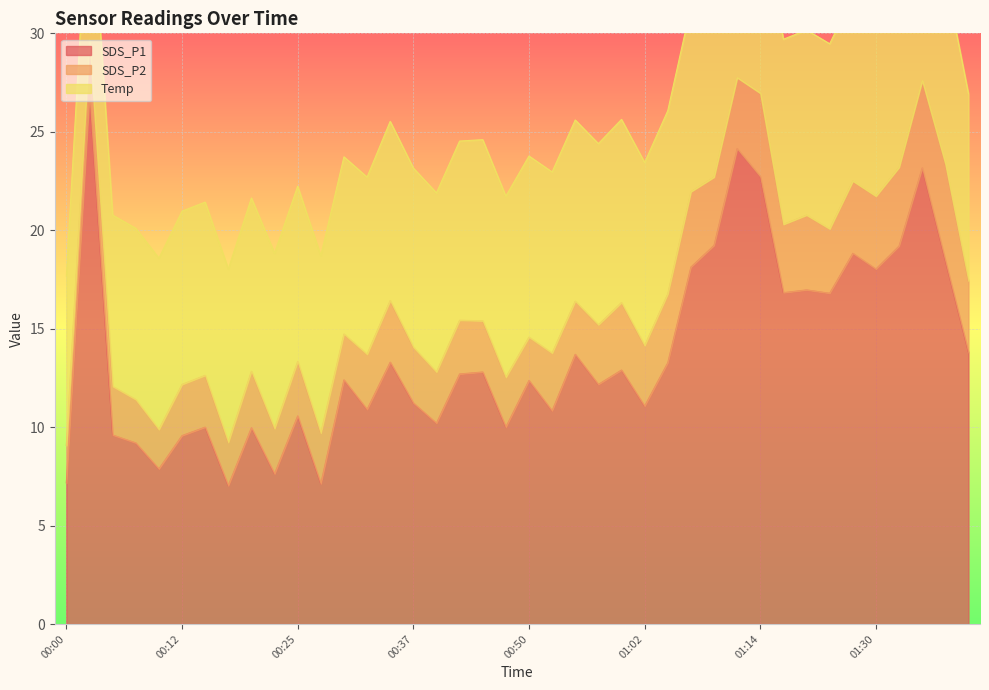

What is the lowest value of the Temp series?

8.6